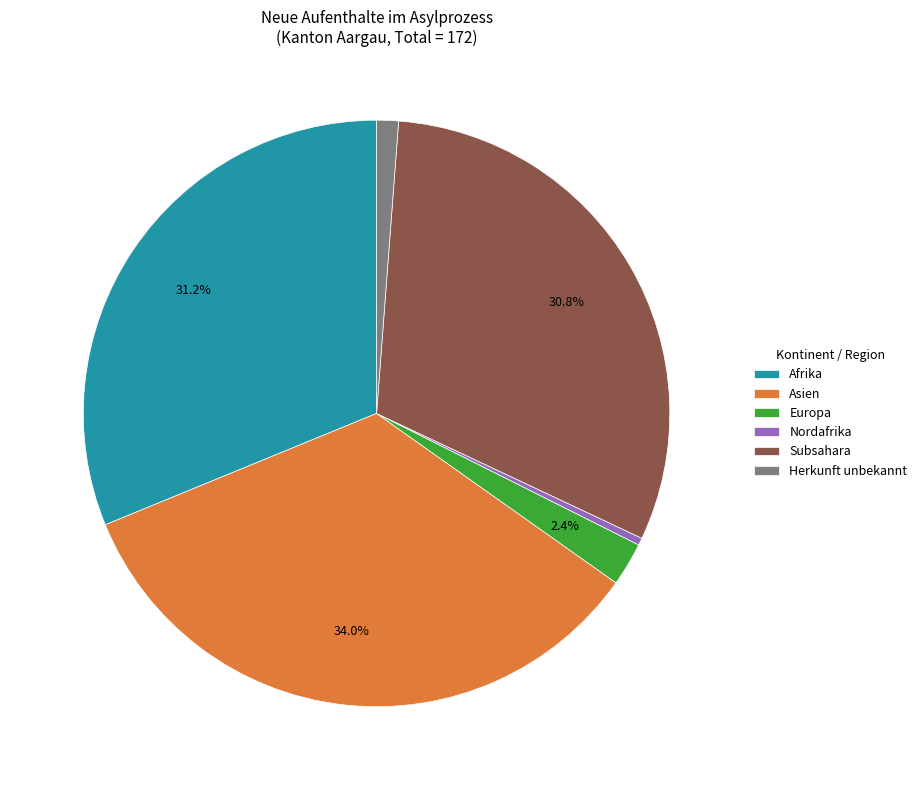

Is Europa the majority of the pie?

No